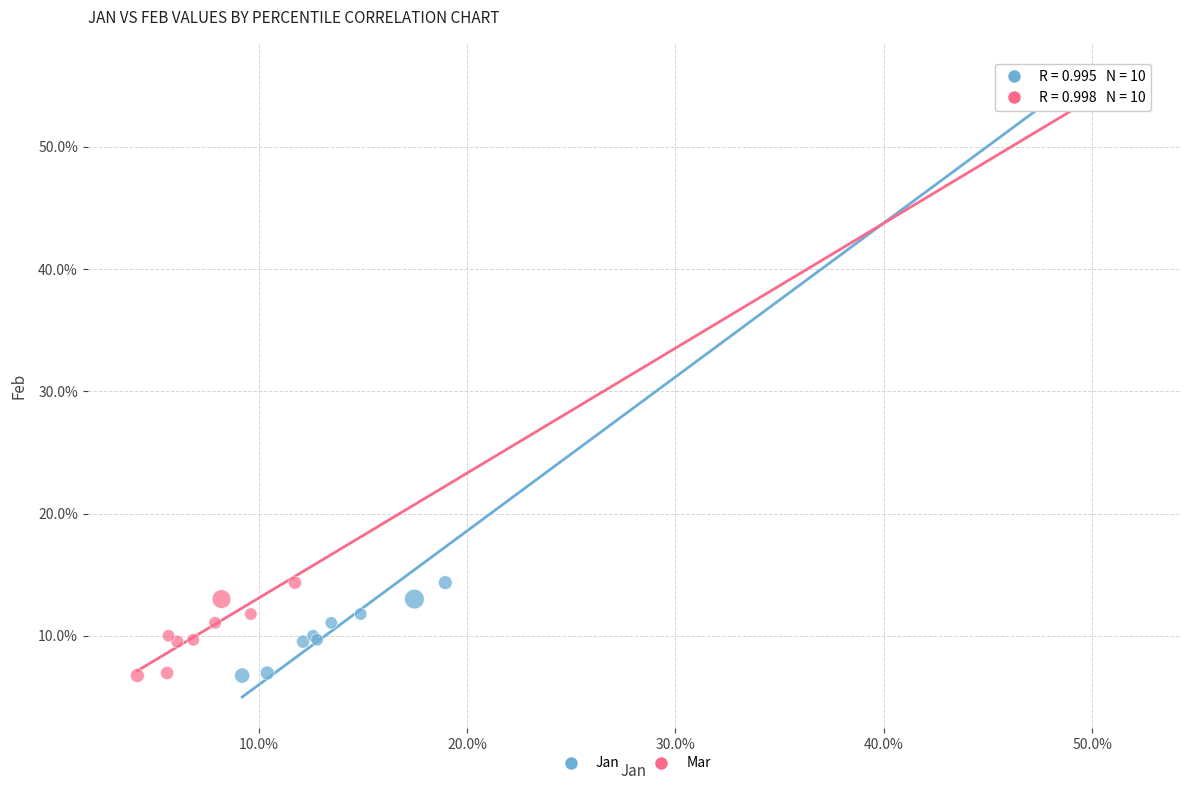

What are all the series names shown in the legend?

Jan, Mar